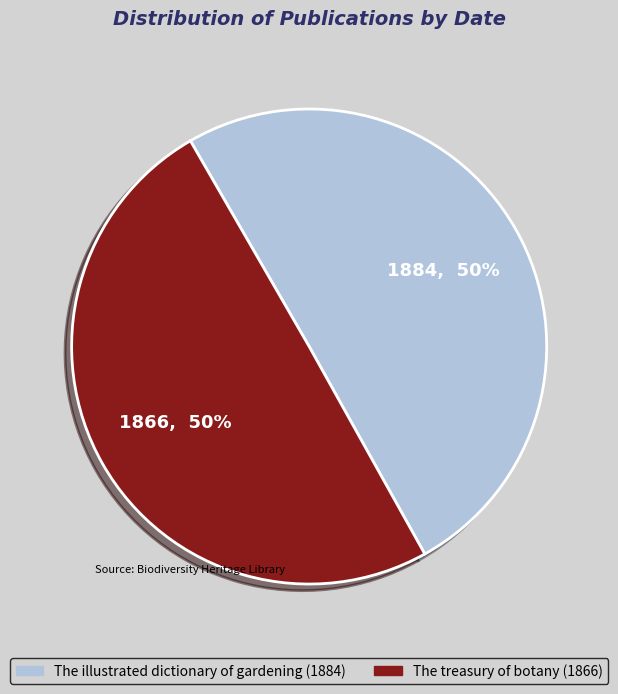

True or false: The treasury of botany (1866) accounts for 50% of the total.

True